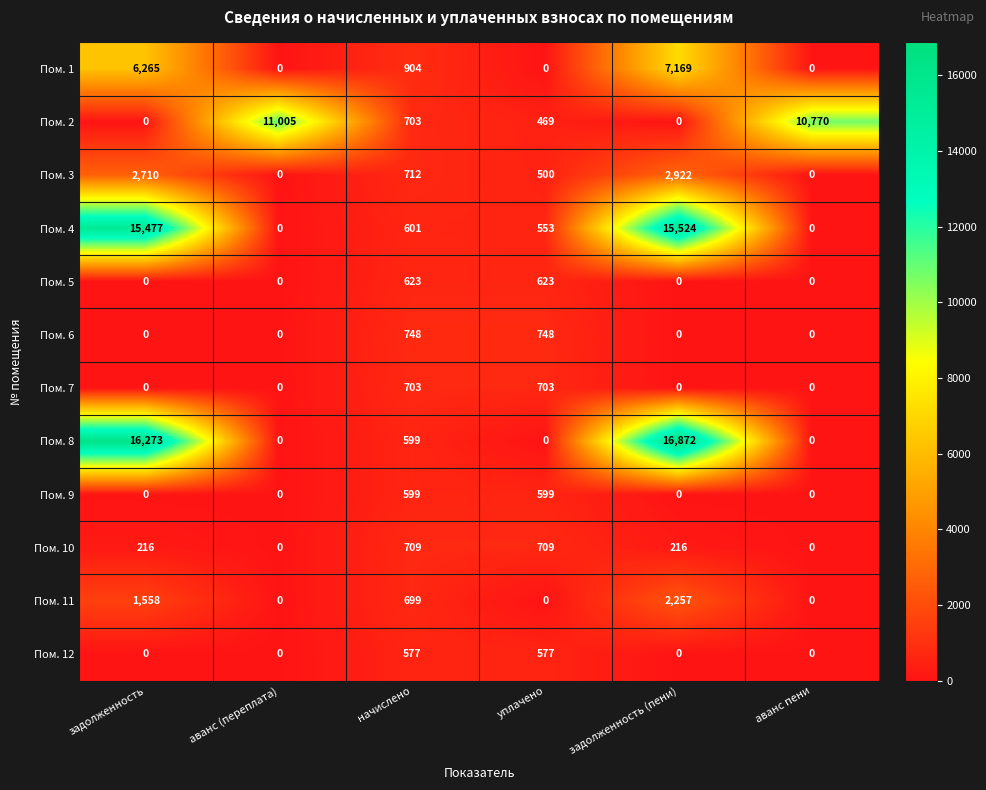

Count the number of categories in the chart.

6